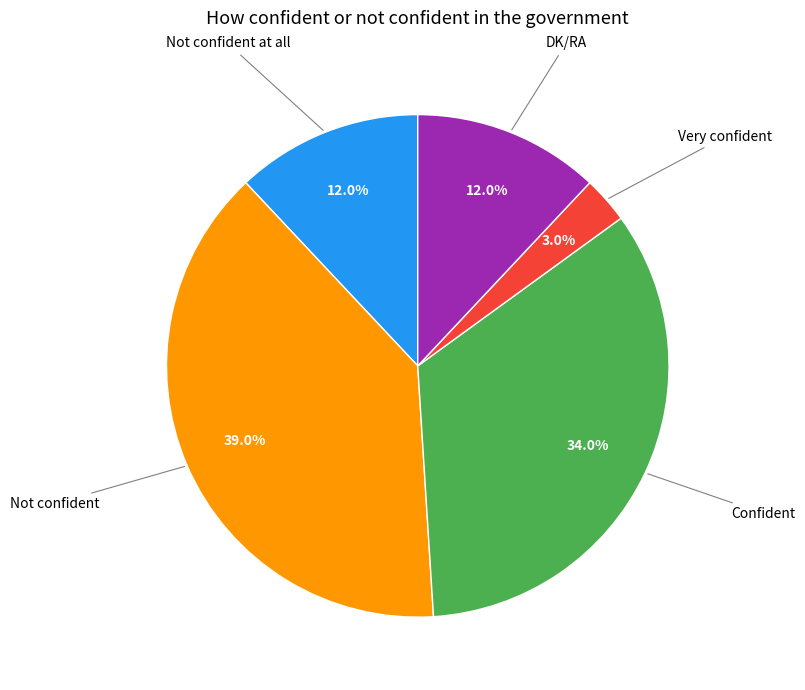

Is there any slice that represents more than half of the pie?

No